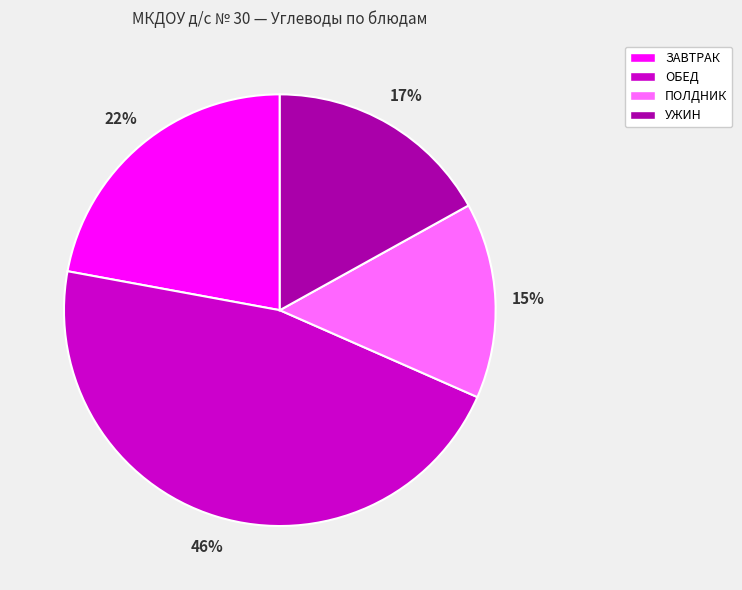

Which slice is the largest?

ОБЕД